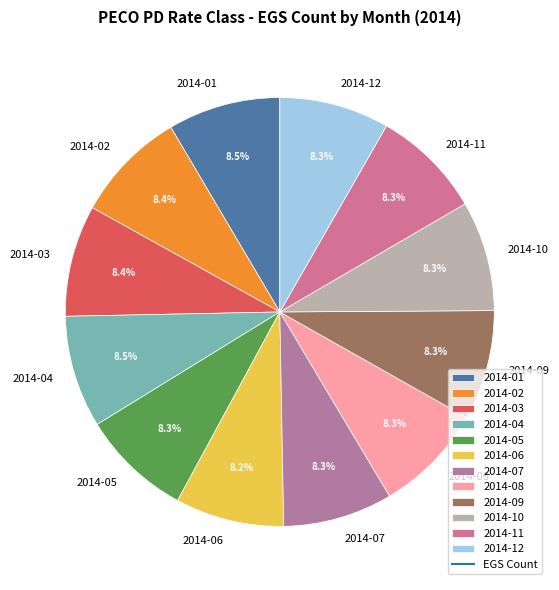

Is 2014-09 the majority of the pie?

No